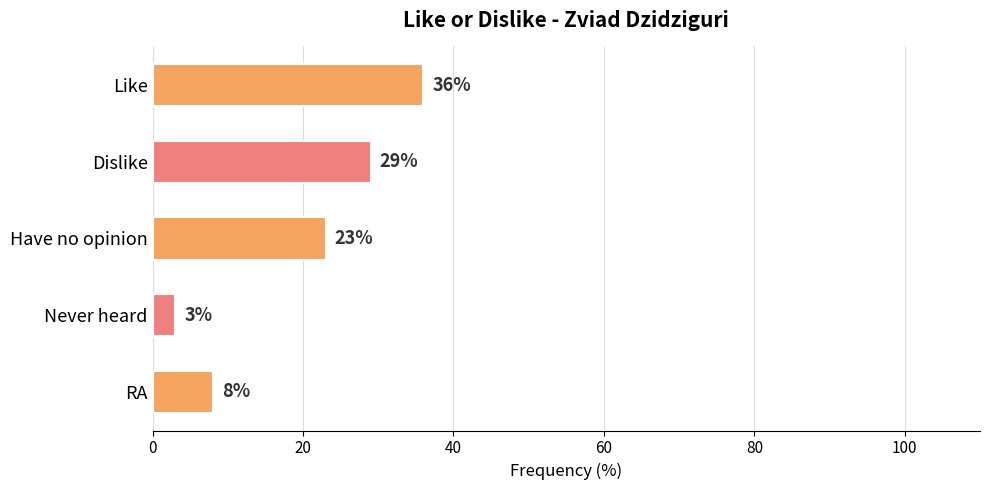

The value at Have no opinion is 34. True or false?

False